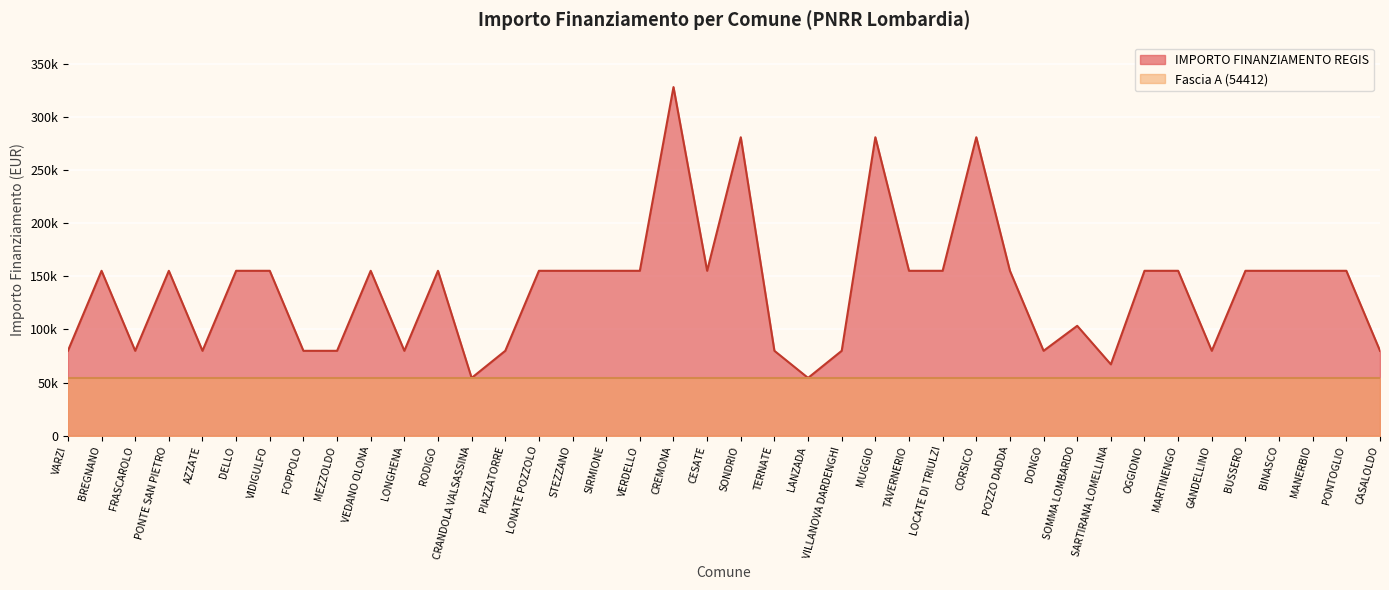

What are all the series names shown in the legend?

IMPORTO FINANZIAMENTO REGIS, Fascia A (54412)